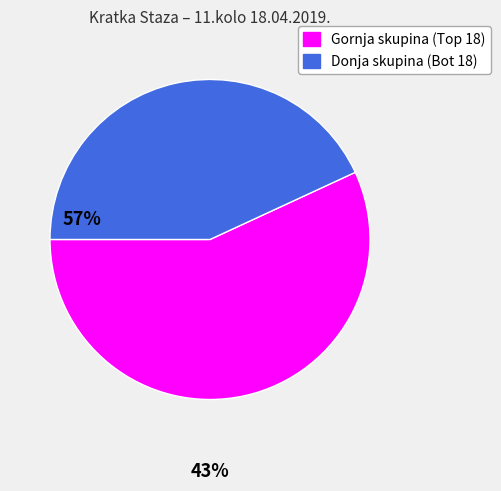

Does any single category account for the majority?

Yes